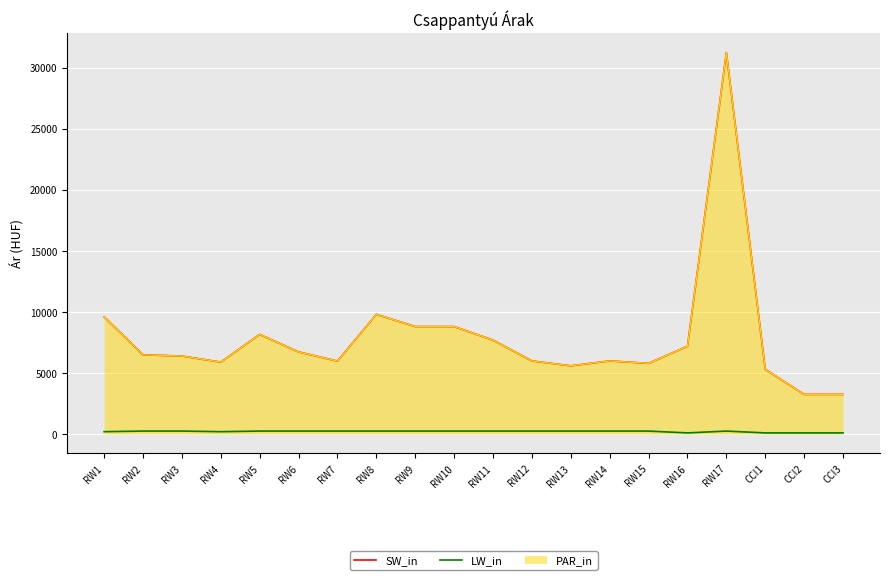

Which category has the lowest value in the LW_in series?

RW16